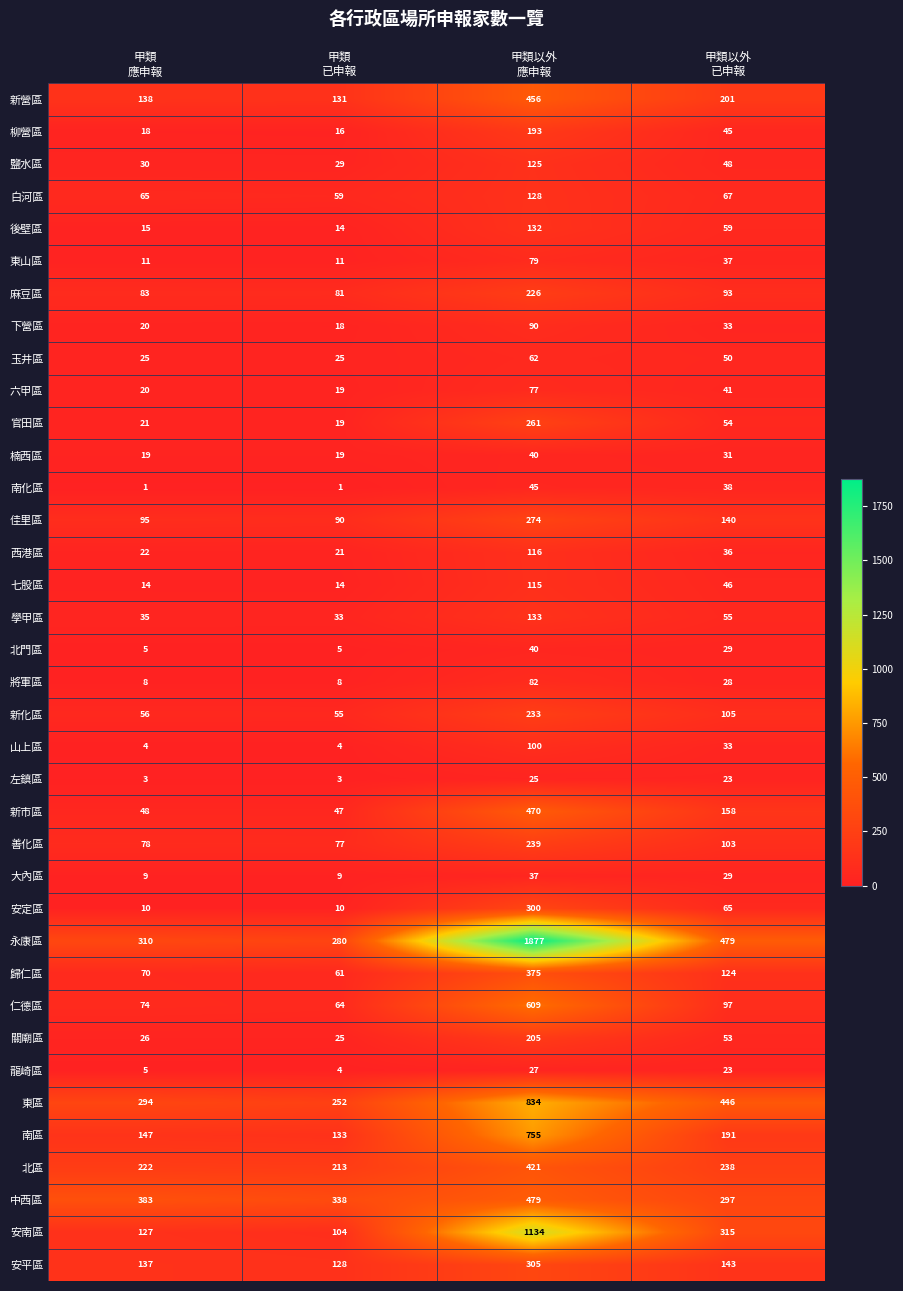

What is the difference between the second highest and second lowest values in the 南區 series?

44